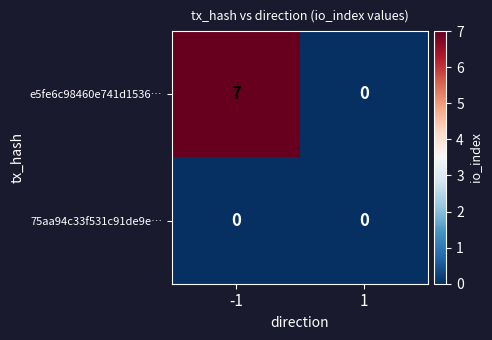

What is the spread (max minus min) of values at -1?

7